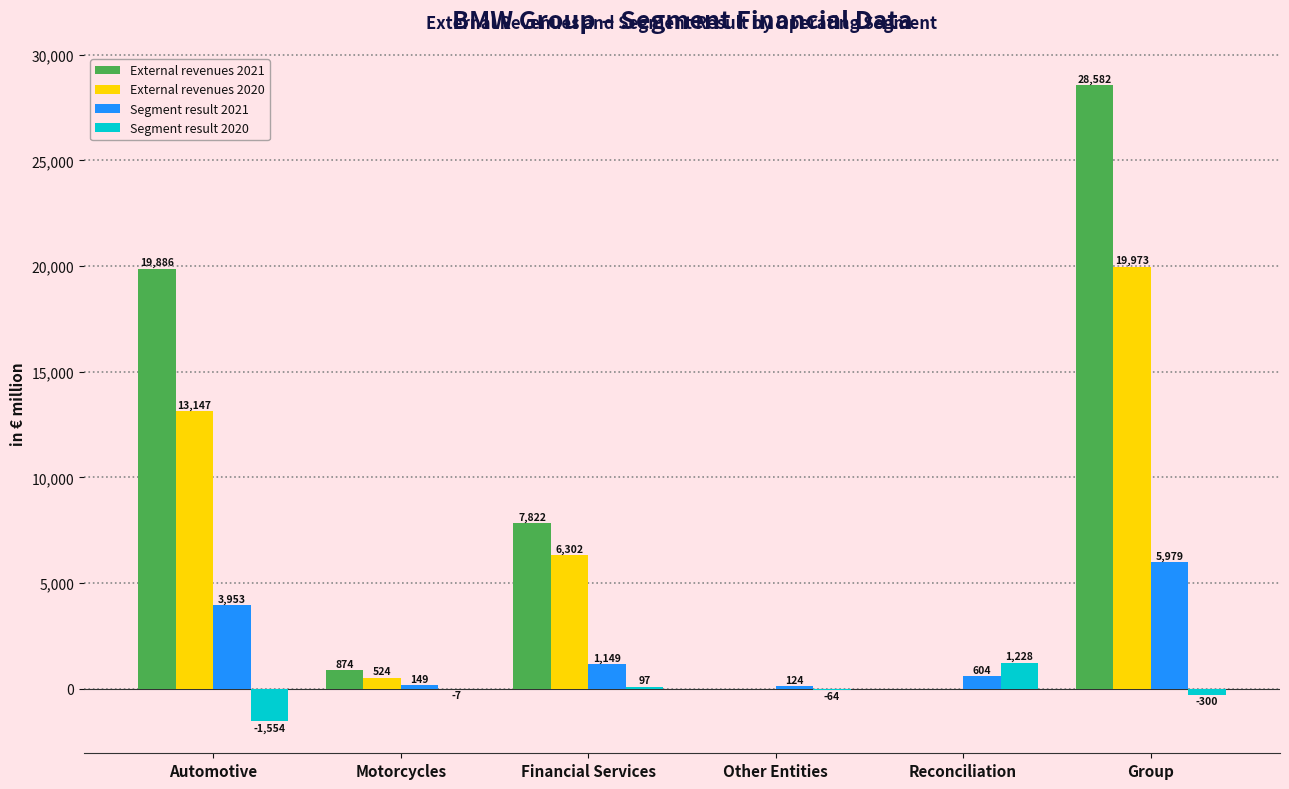

Reading left to right, list all the values displayed in this chart.

External revenues 2021: 19886	874	7822	0	0	28582
External revenues 2020: 13147	524	6302	0	0	19973
Segment result 2021: 3953	149	1149	124	604	5979
Segment result 2020: -1554	-7	97	-64	1228	-300